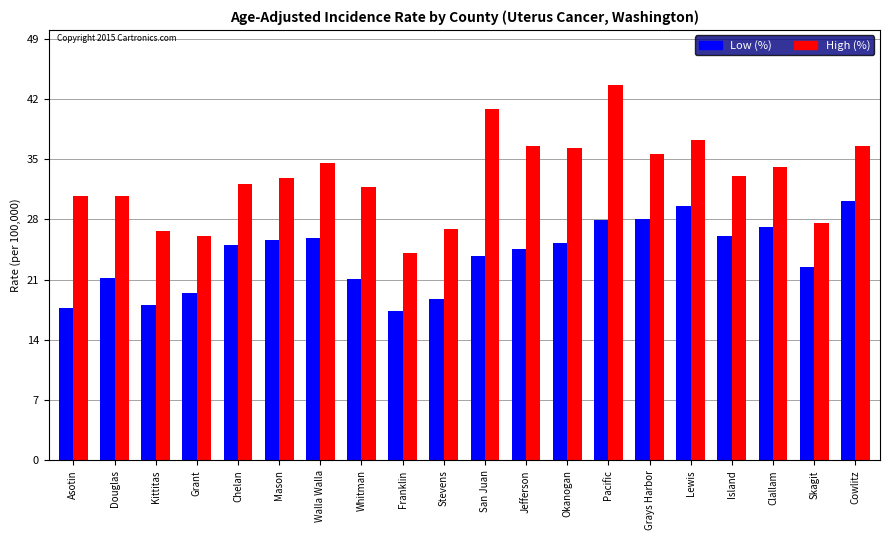

At Lewis, list the series in order from largest to smallest.

High (%), Low (%)